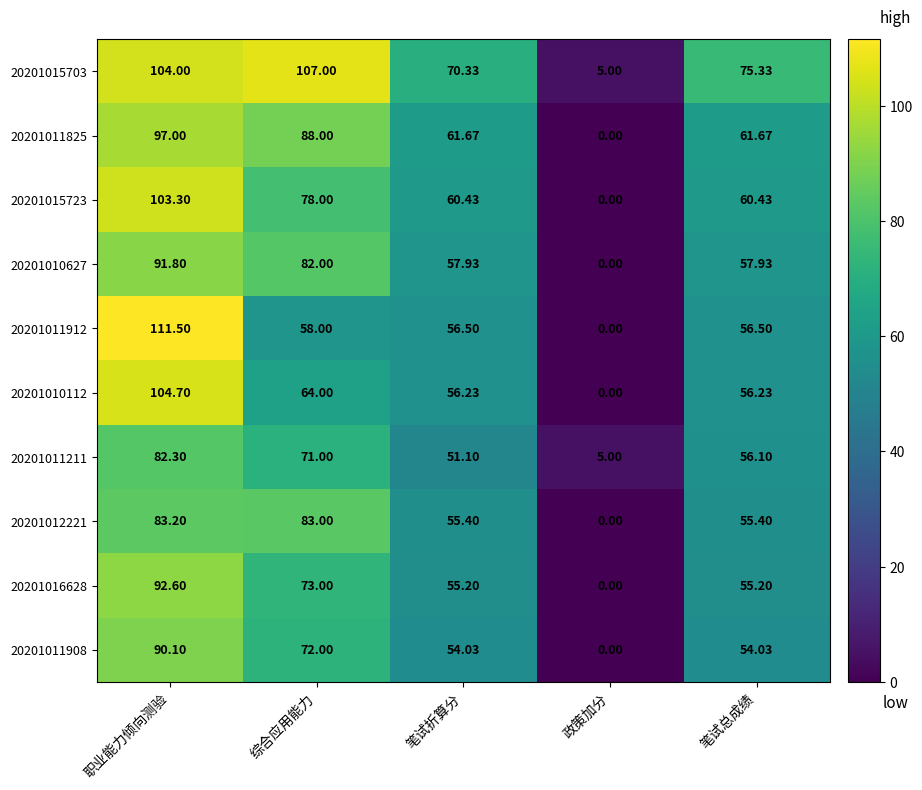

Which series has the widest spread of values?

20201011912